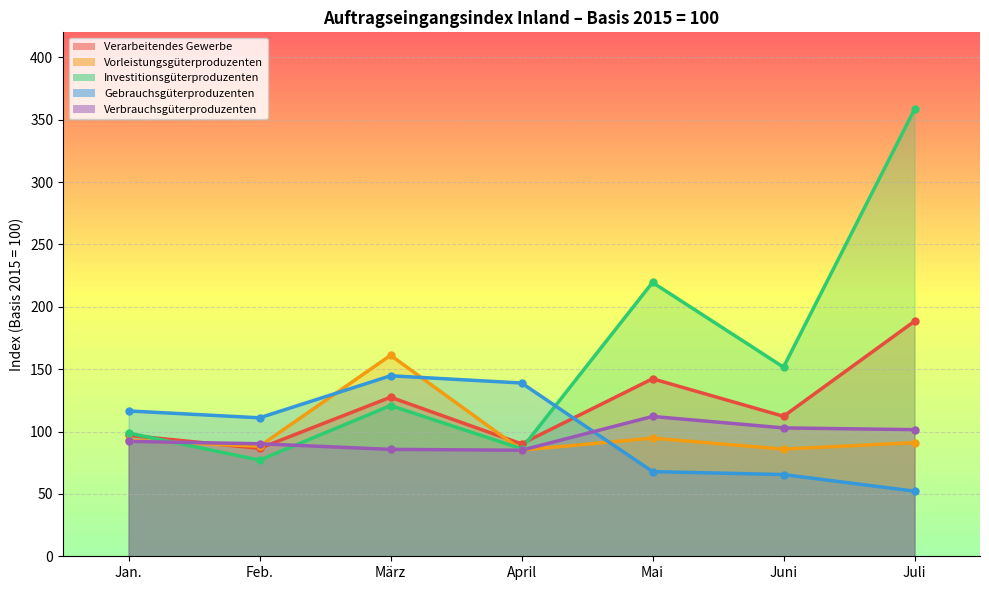

How many values in the Gebrauchsgüterproduzenten series exceed 111?

3